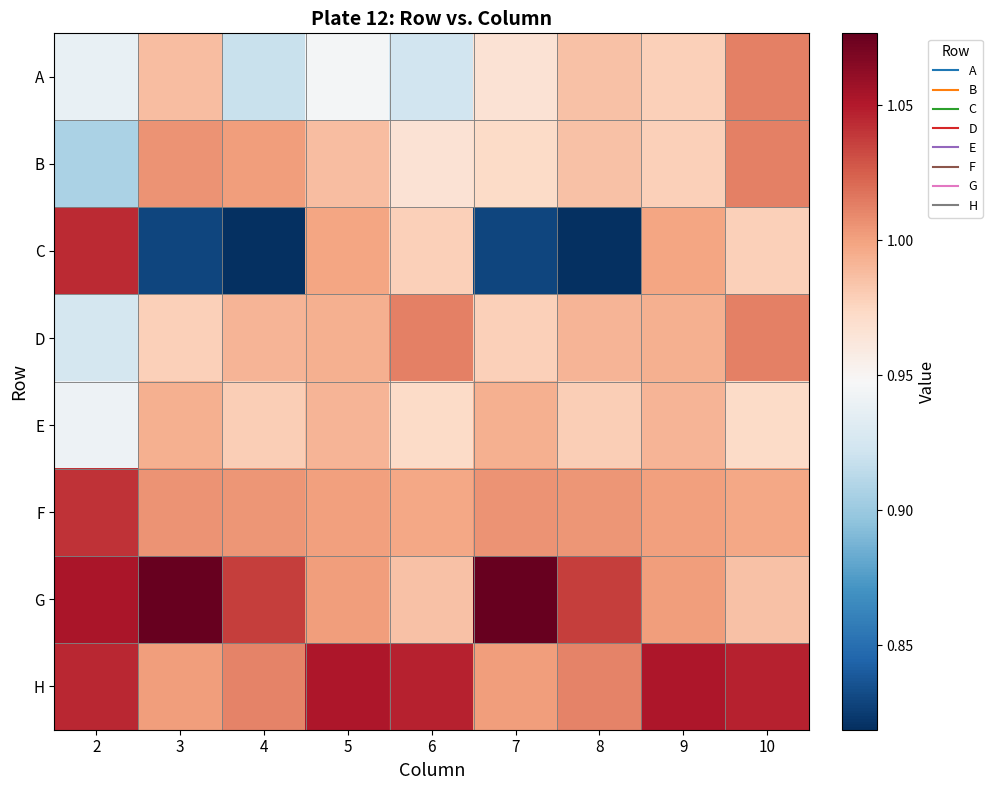

Reading left to right, transcribe all the data shown in this chart.

A: 2=0.9	3=1.0	4=0.9	5=0.9	6=0.9	7=1.0	8=1.0	9=1.0	10=1.0
B: 2=0.9	3=1.0	4=1.0	5=1.0	6=1.0	7=1.0	8=1.0	9=1.0	10=1.0
C: 2=1.0	3=0.8	4=0.8	5=1.0	6=1.0	7=0.8	8=0.8	9=1.0	10=1.0
D: 2=0.9	3=1.0	4=1.0	5=1.0	6=1.0	7=1.0	8=1.0	9=1.0	10=1.0
E: 2=0.9	3=1.0	4=1.0	5=1.0	6=1.0	7=1.0	8=1.0	9=1.0	10=1.0
F: 2=1.0	3=1.0	4=1.0	5=1.0	6=1.0	7=1.0	8=1.0	9=1.0	10=1.0
G: 2=1.1	3=1.1	4=1.0	5=1.0	6=1.0	7=1.1	8=1.0	9=1.0	10=1.0
H: 2=1.0	3=1.0	4=1.0	5=1.1	6=1.0	7=1.0	8=1.0	9=1.1	10=1.0